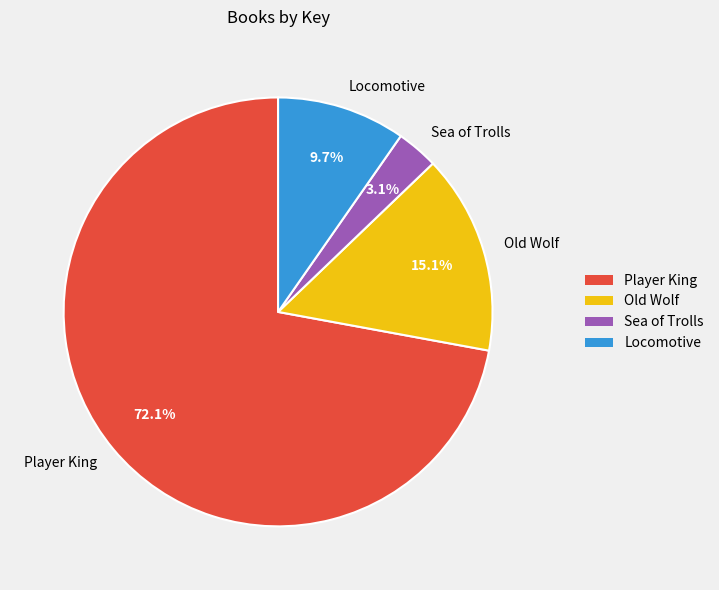

Combined, what portion of the pie is Locomotive and Old Wolf?

24.8%